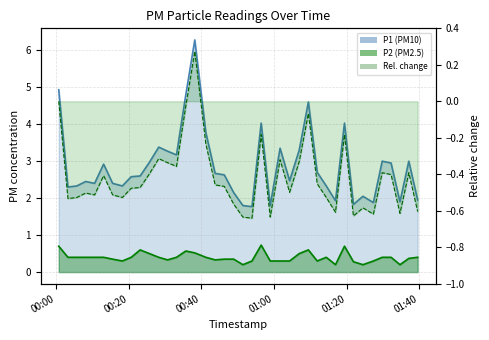

What is the average value of the Rel. change P1 line series?

-0.4